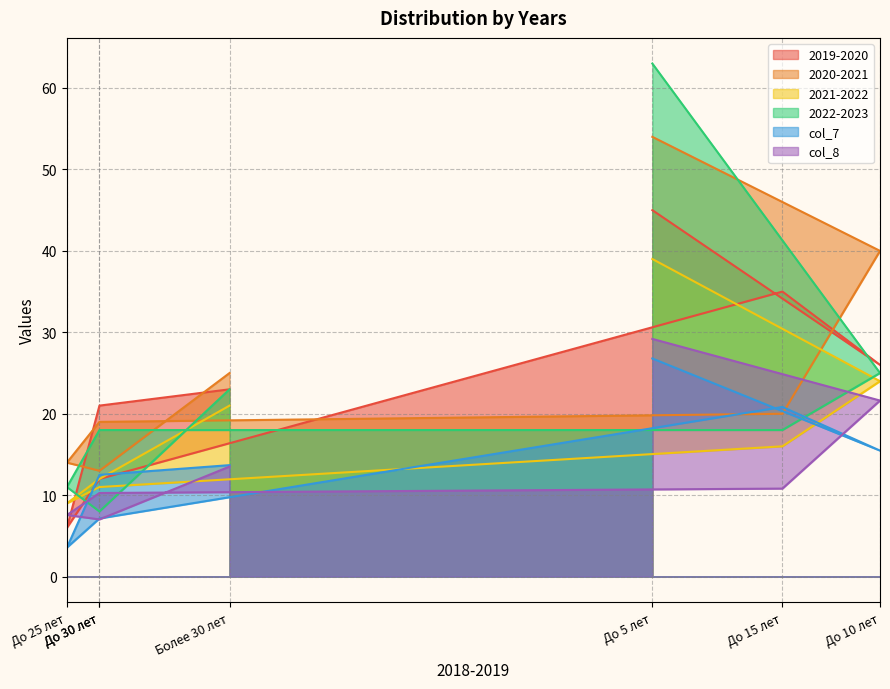

At which category is the sum across all series the highest?

До 5 лет